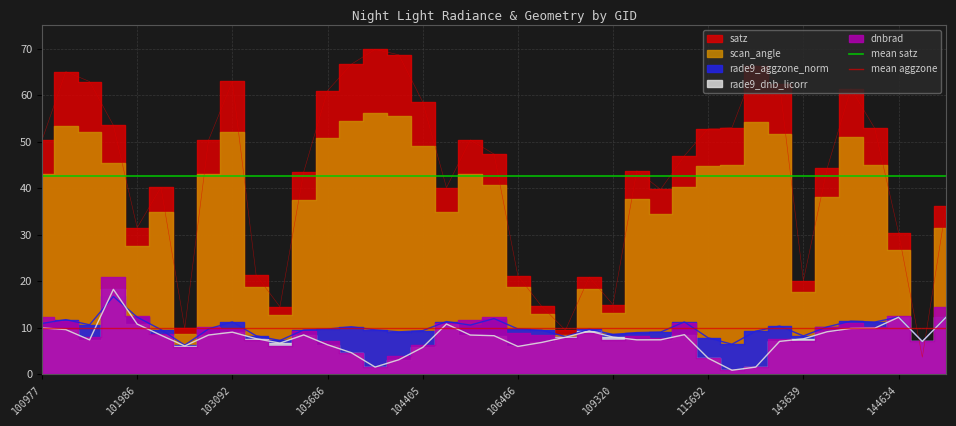

What is the lowest value of the mean aggzone series?

9.9